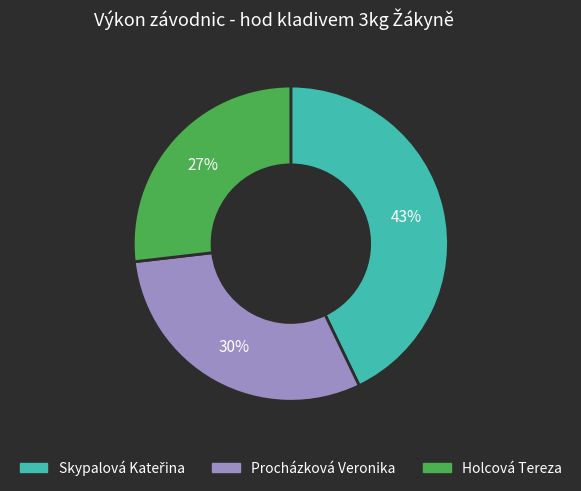

Is there any slice that represents more than half of the pie?

No